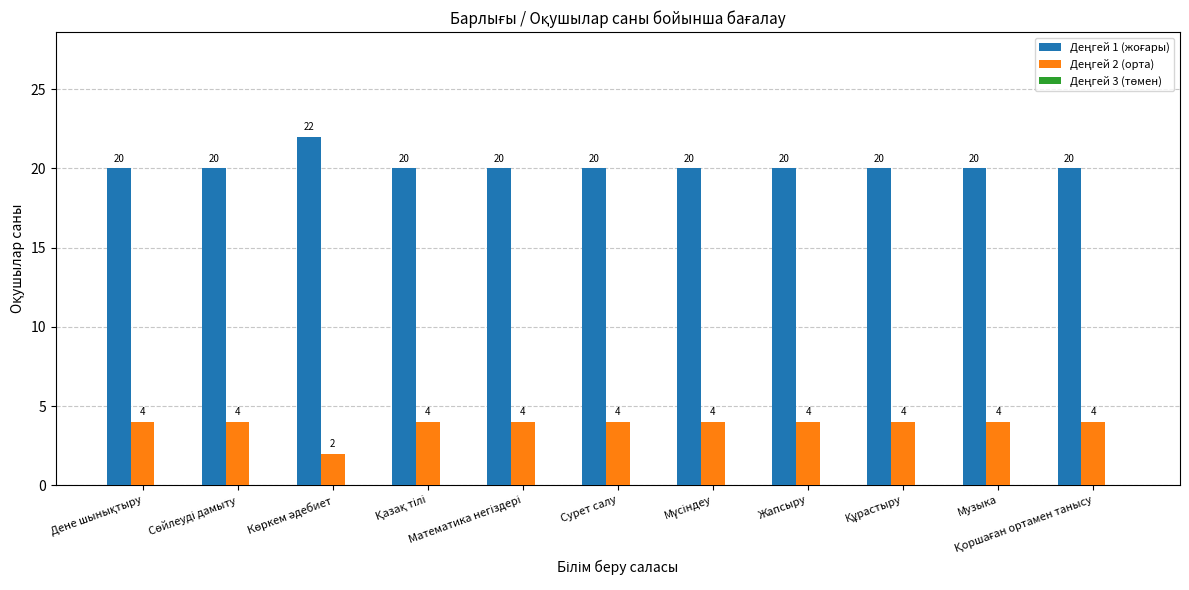

At how many categories does at least one series exceed 6?

11